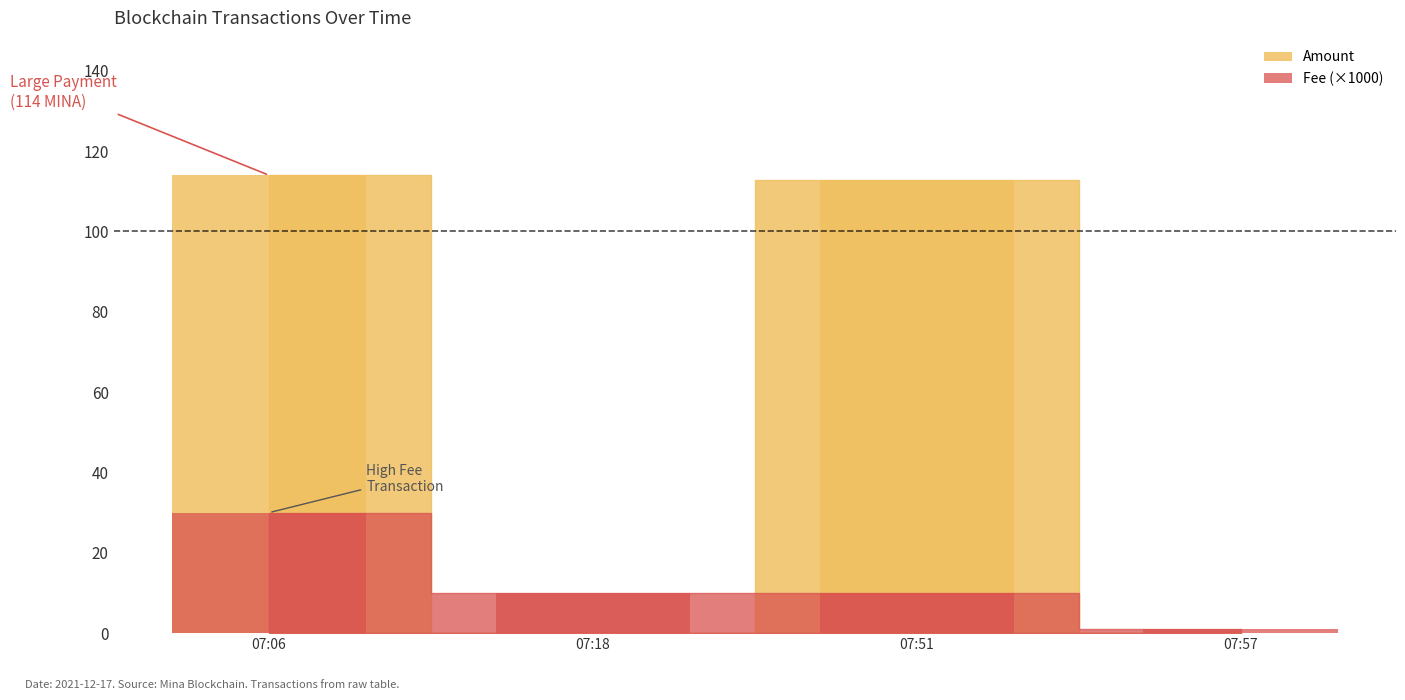

Where is Fee nearest to the value 15?

07:18